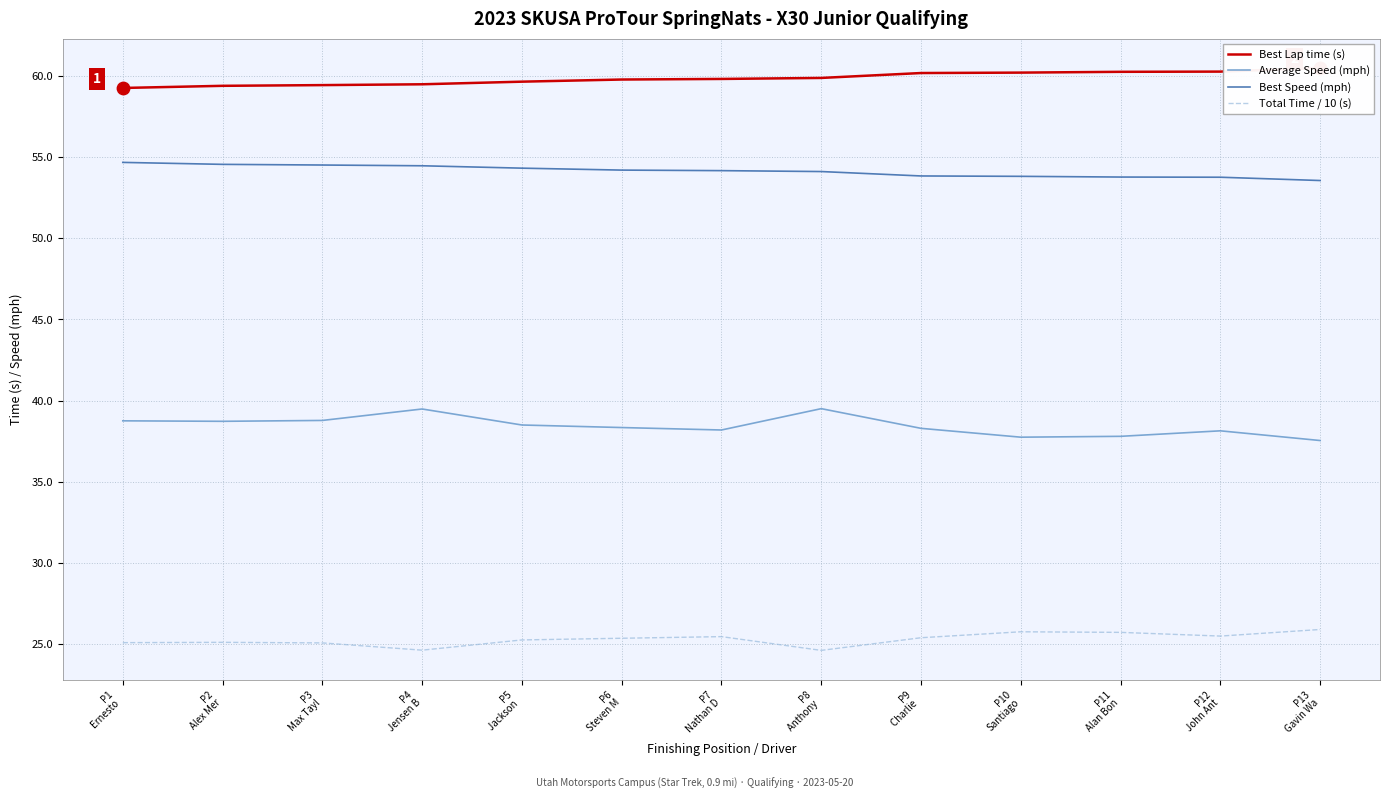

Is the value of Total Time / 10 (s) at P1
Ernesto  greater than the value of Best Lap time (s) at P2
Alex Mer?

No